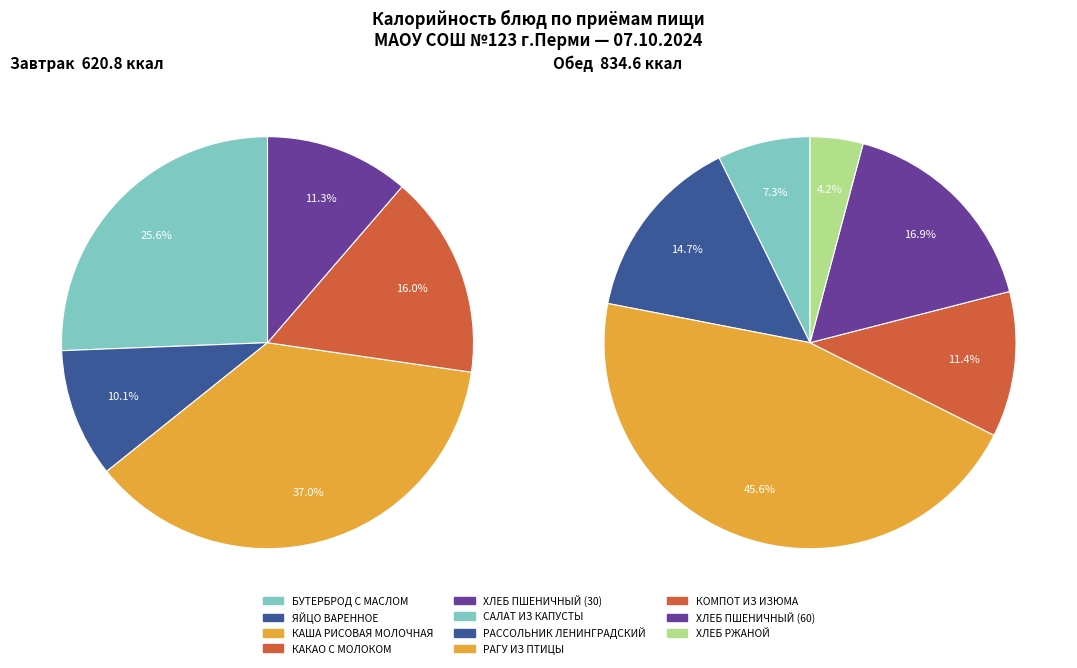

Which slice is the largest?

РАГУ ИЗ ПТИЦЫ